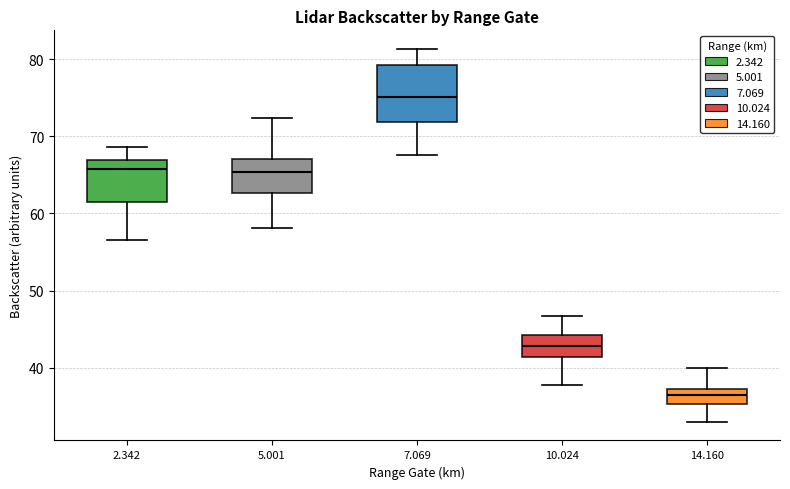

Which box has the highest median line?

7.069